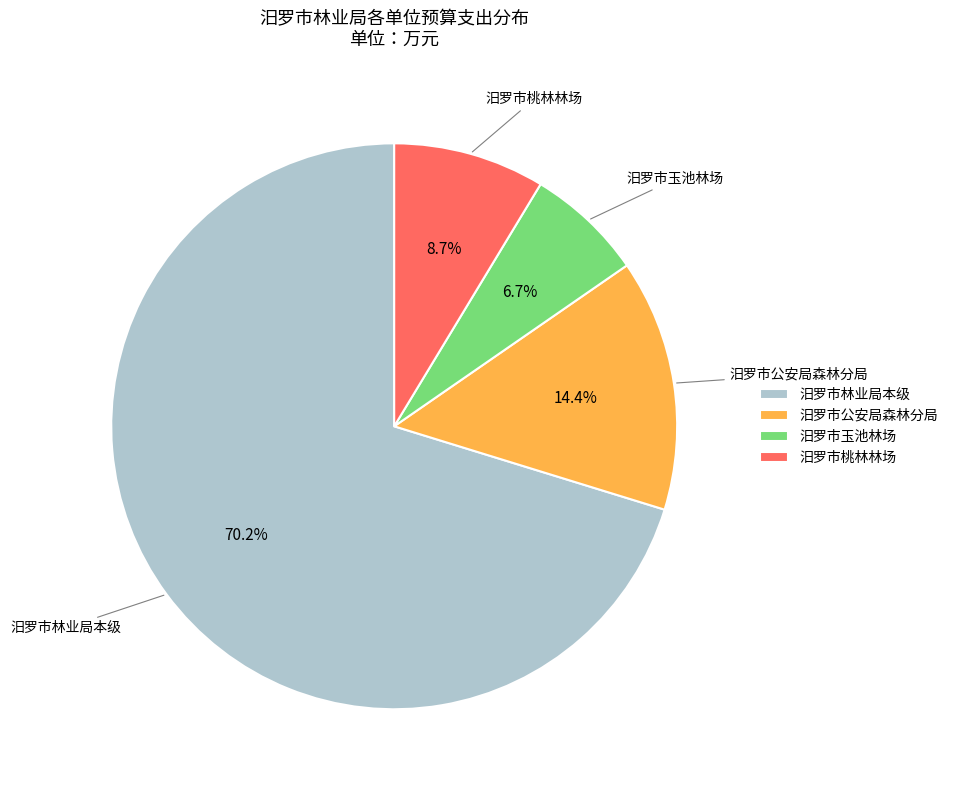

Is it true that 汨罗市林业局本级 is 70% of the pie?

True